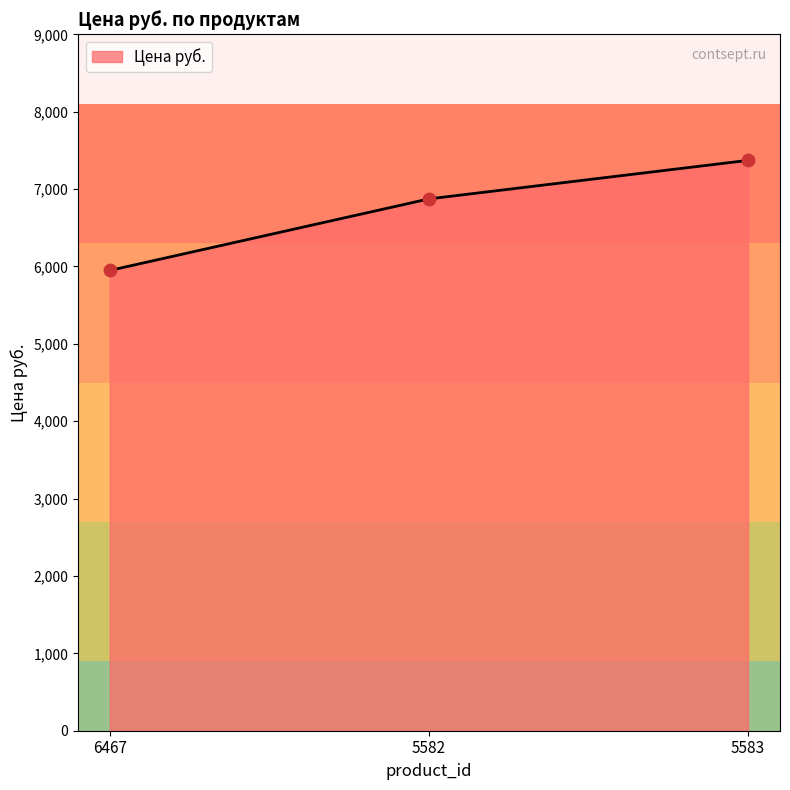

What is the change in value from 6467 to 5583?

+1422.8